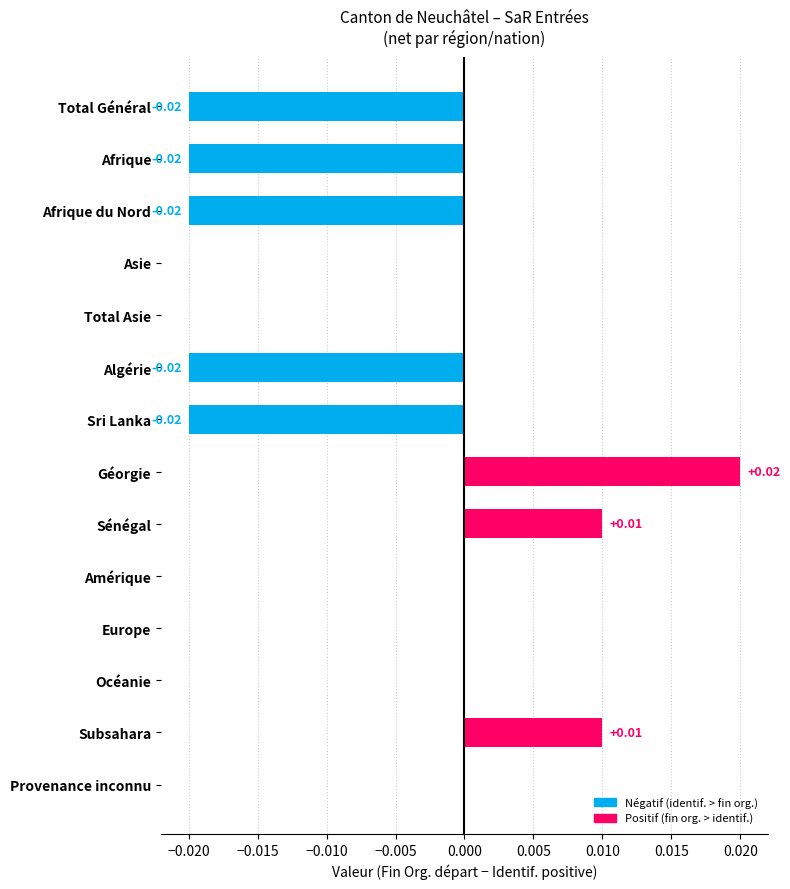

What is the sum of all values?

-0.1